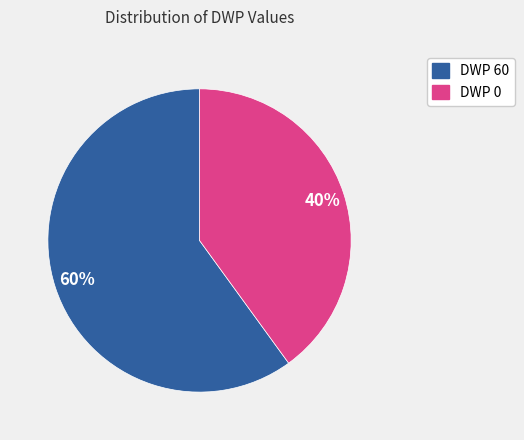

To the nearest percent, what is the average slice percentage?

50%